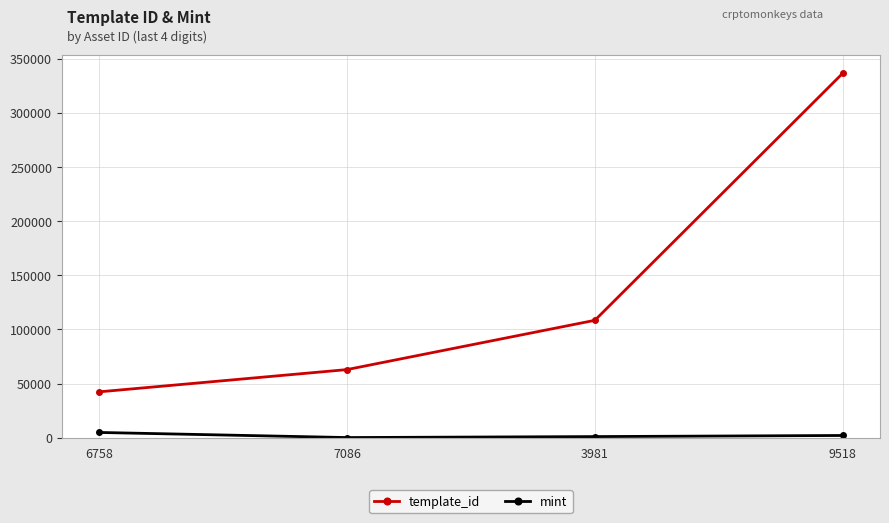

At which category is the sum across all series the highest?

9518